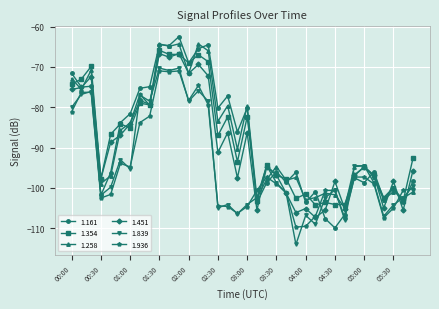

What is the smallest value displayed?

-114.0